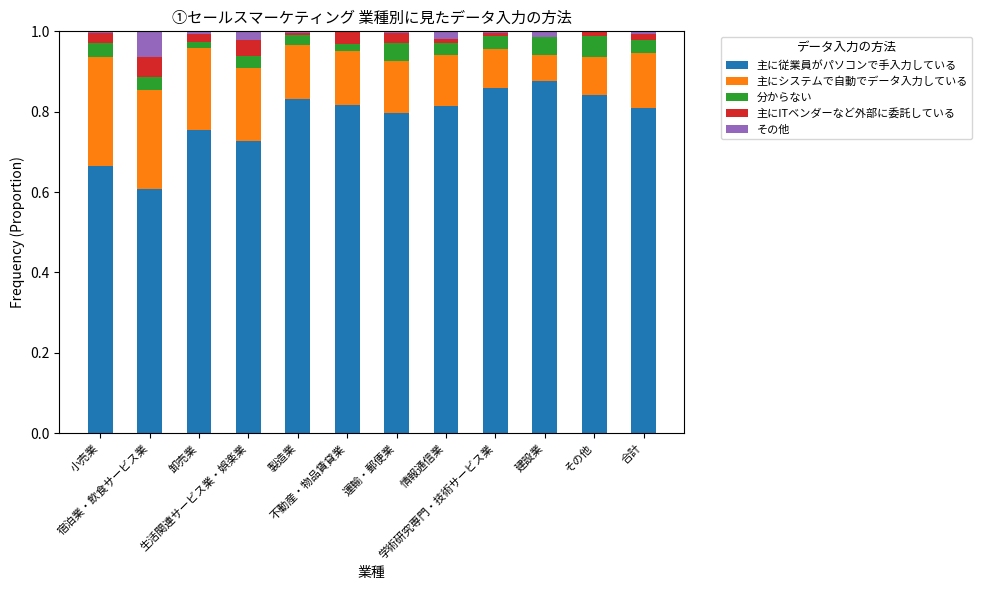

What is the lowest value of the 主に従業員がパソコンで手入力している series?

0.6